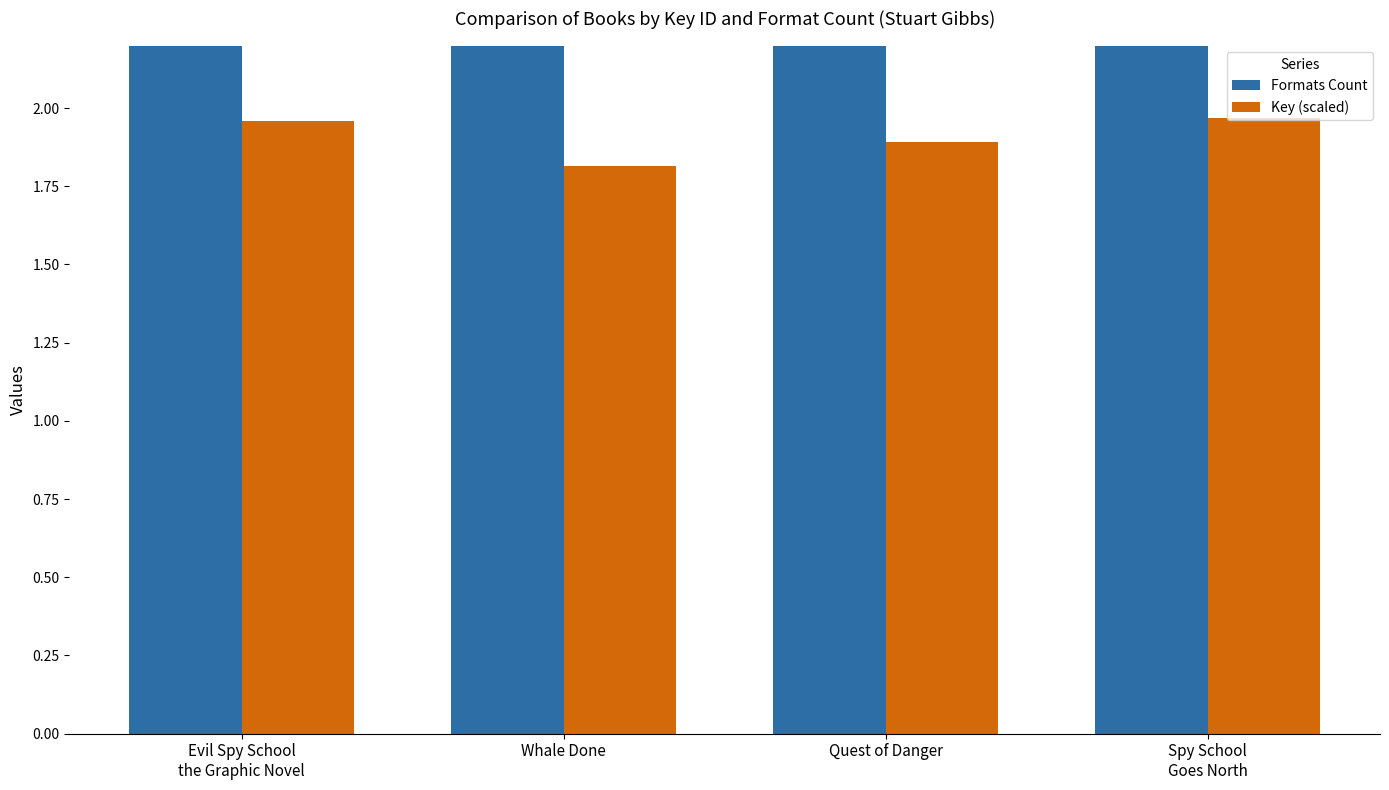

Count the number of data series in this chart.

2